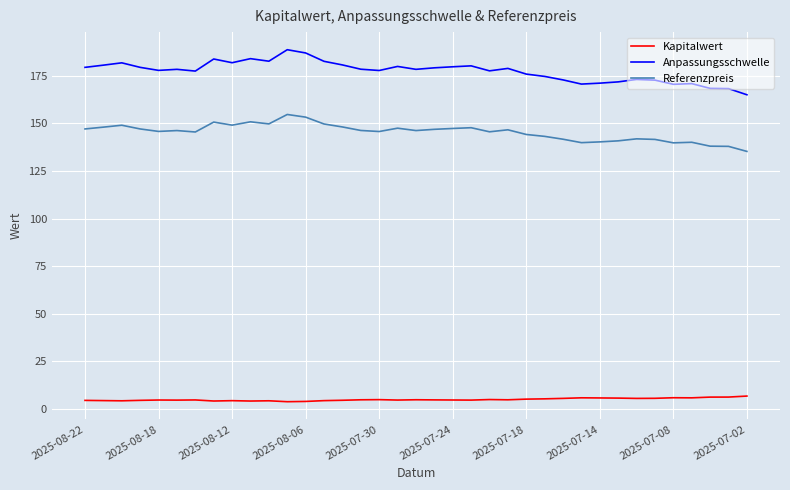

Which series has the largest range (max minus min)?

Anpassungsschwelle